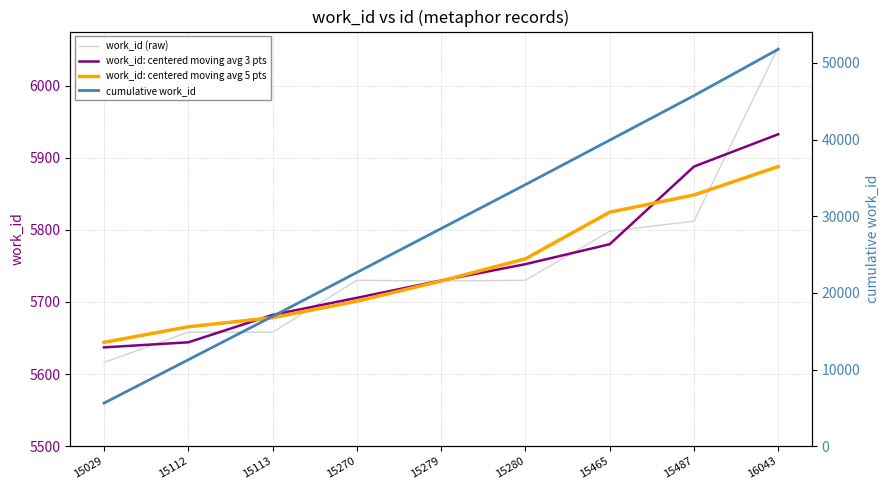

How many lines are shown in the chart?

4